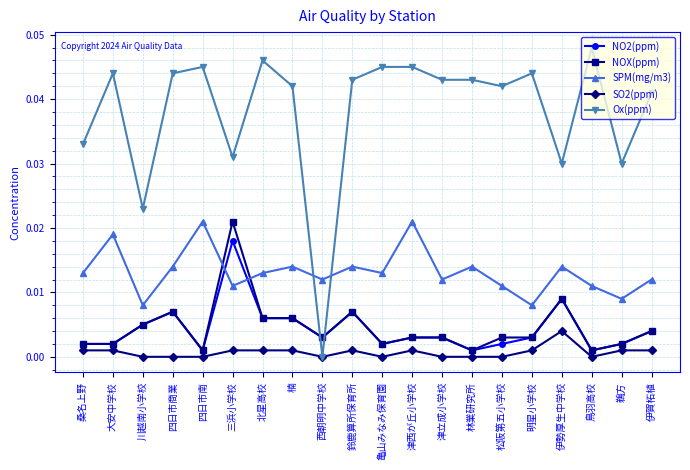

At which category is the sum across all series the highest?

三浜小学校